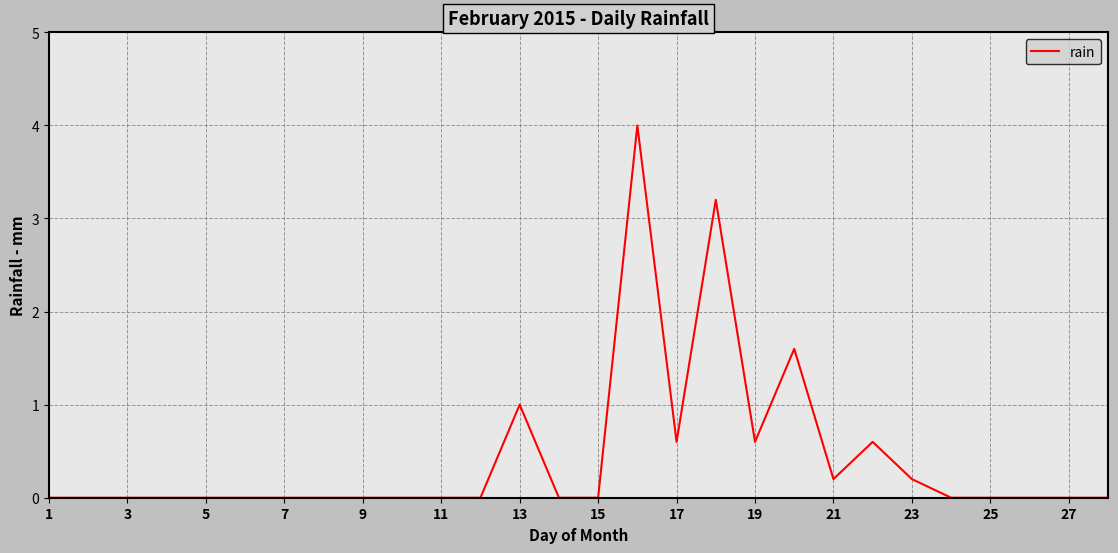

How many lines are shown in the chart?

1